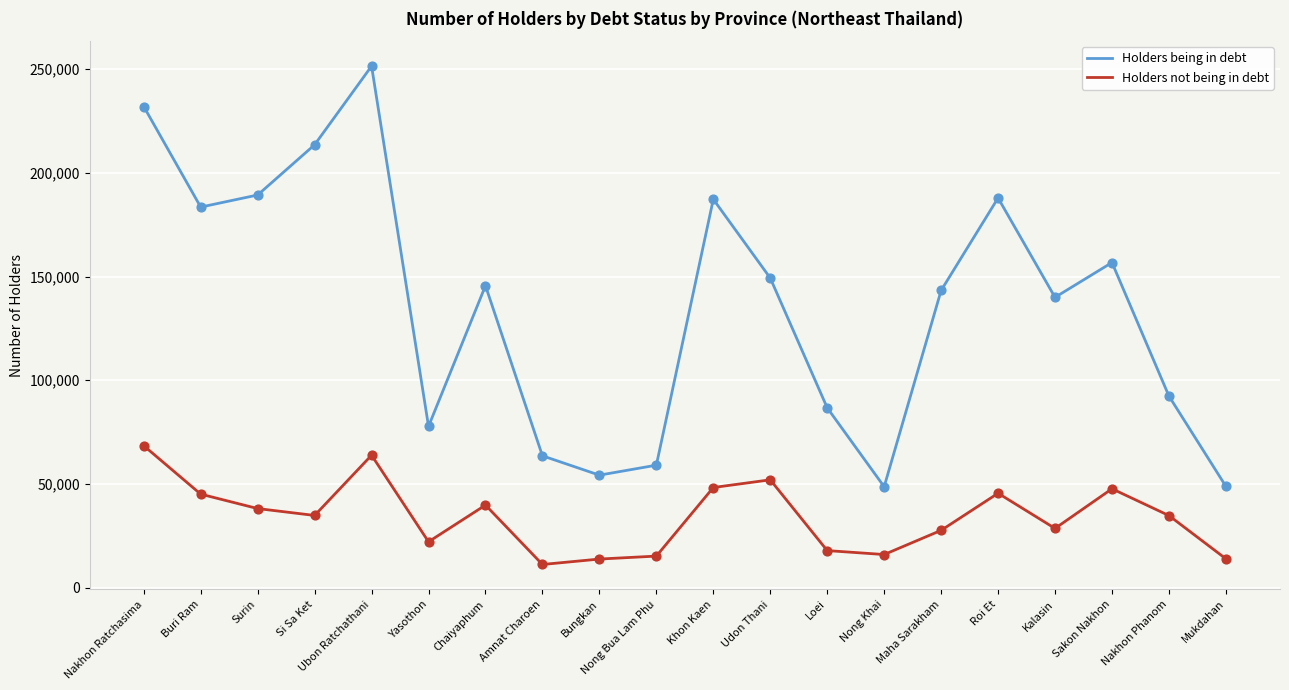

Between Ubon Ratchathani and Nakhon Phanom, which series saw the biggest shift?

Holders being in debt